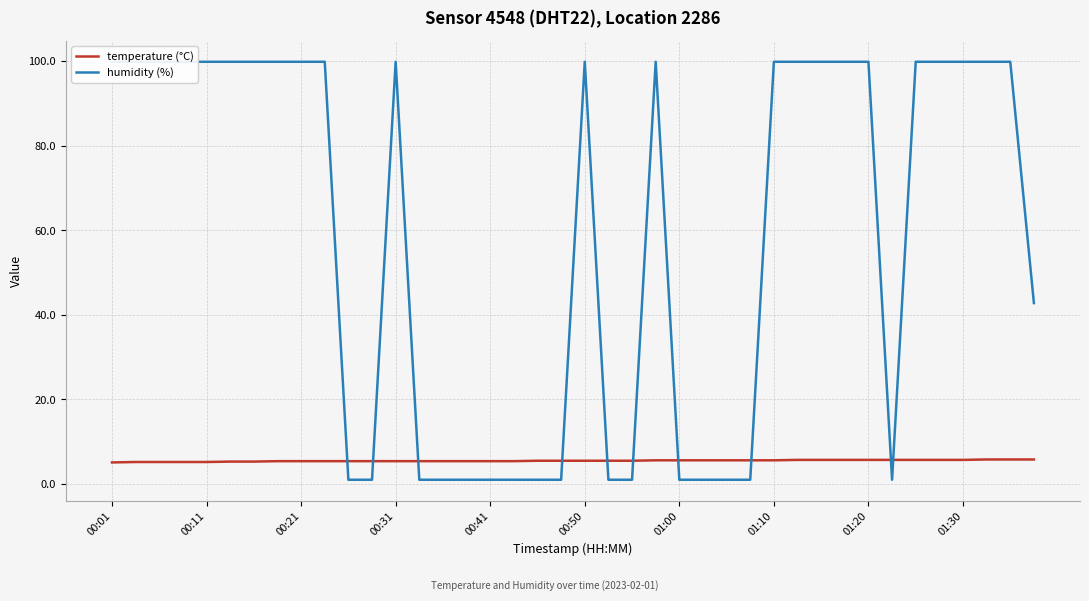

What is the highest value of the temperature (°C) series?

5.8